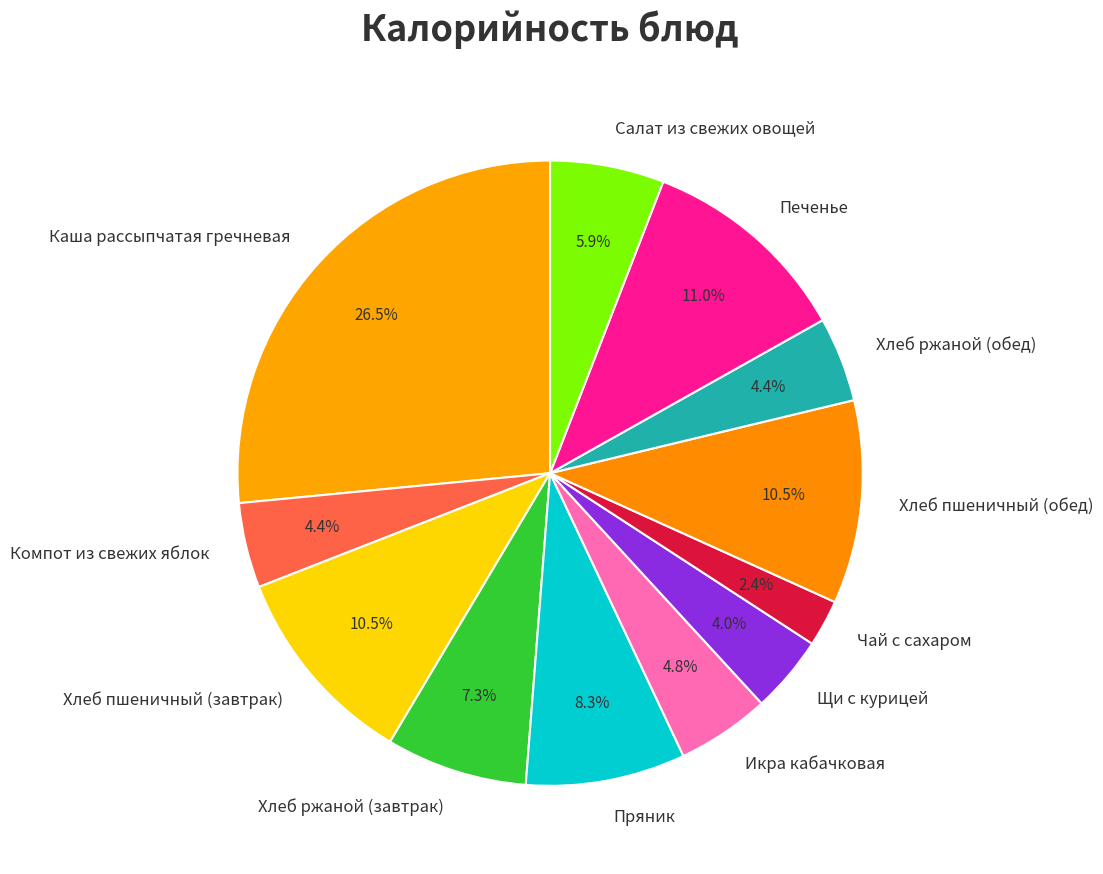

Between Салат из свежих овощей and Хлеб пшеничный (обед), which is larger?

Хлеб пшеничный (обед)